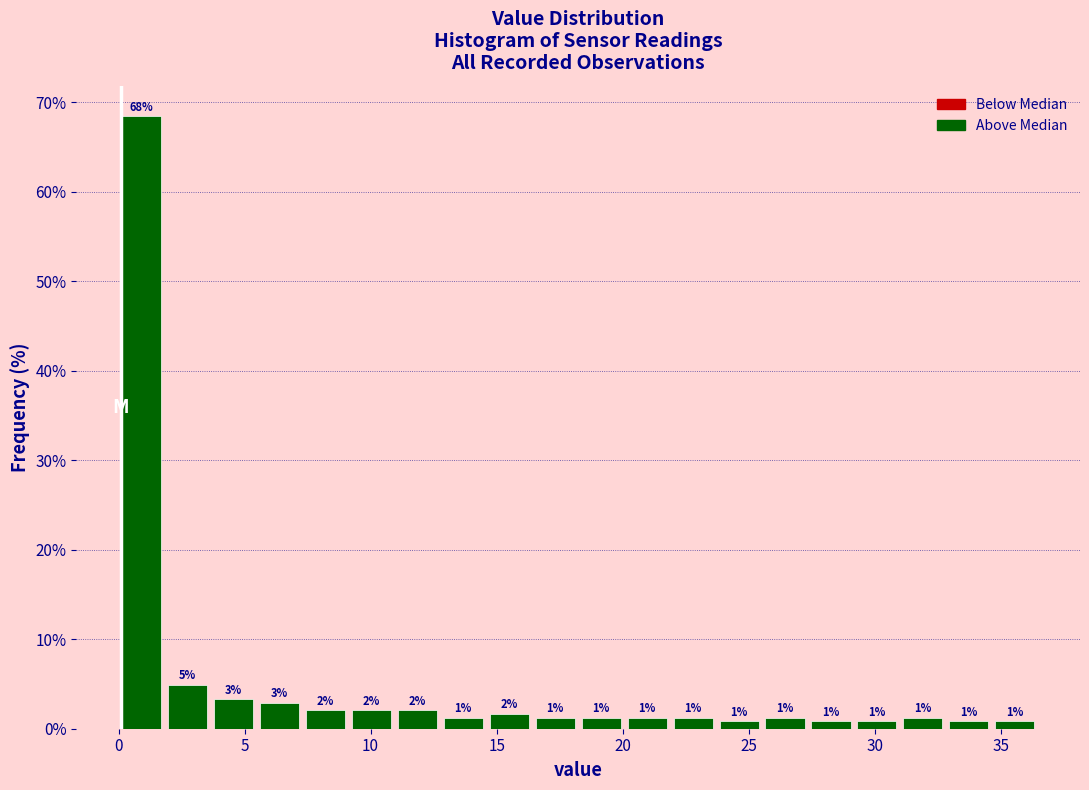

Read against the x-axis, roughly where is the centre of the tallest bar?

1.0